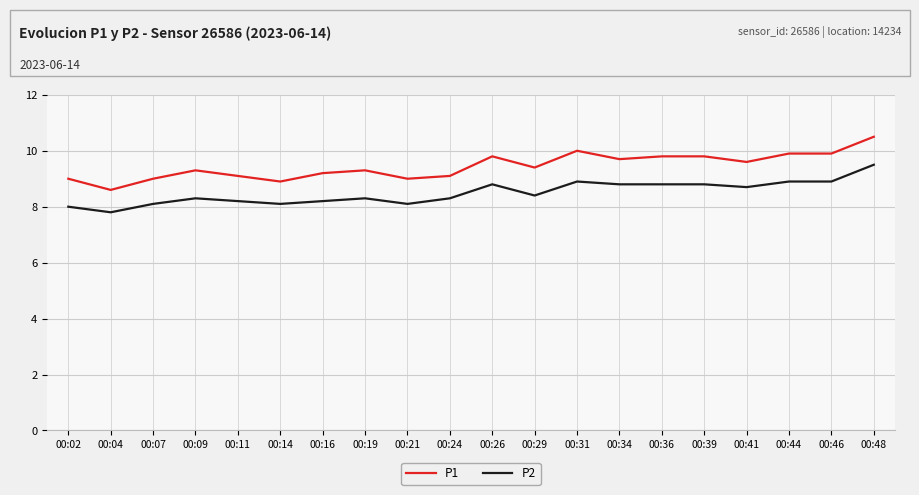

What is the smallest value displayed?

7.8